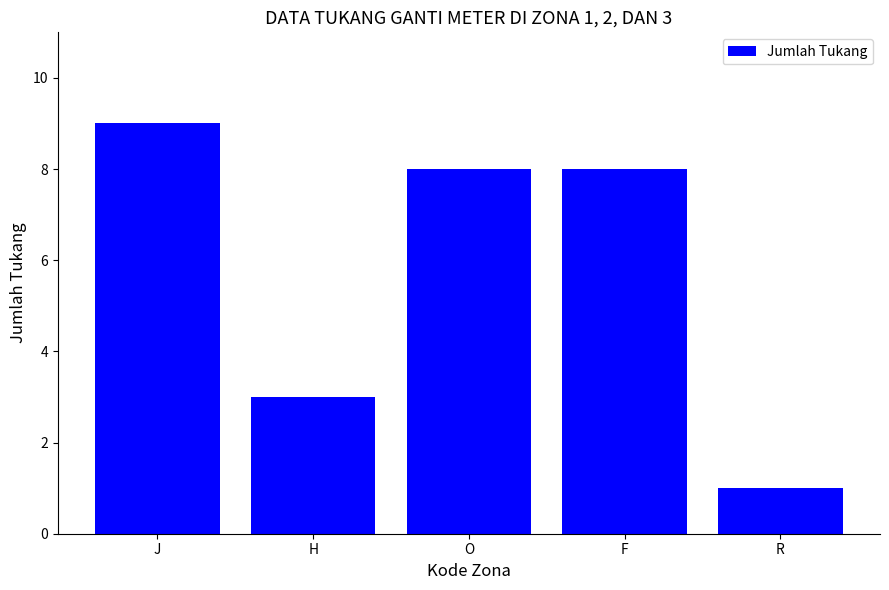

How many bars are there in total?

5